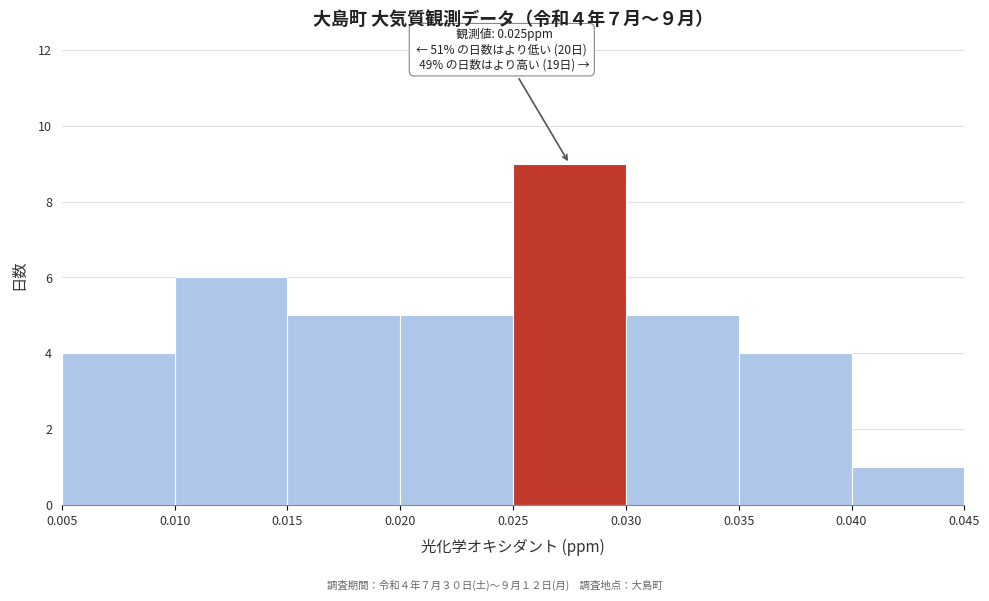

Which range on the x-axis has the tallest bar?

0.025 to 0.030